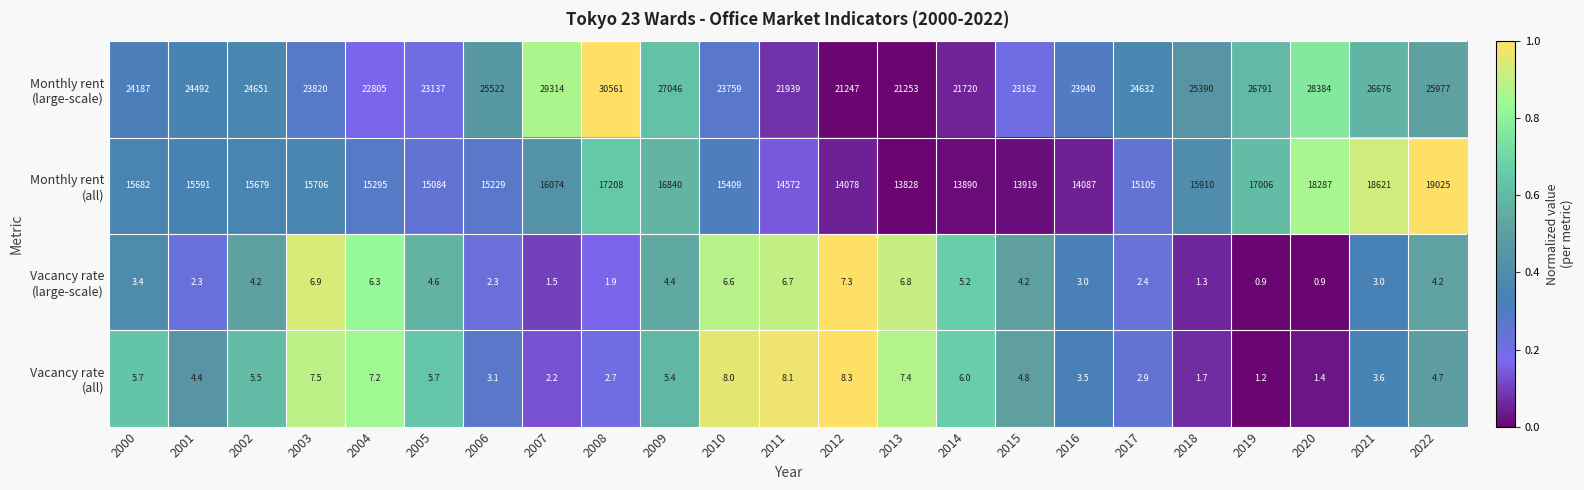

What is the minimum value shown in the chart?

0.9